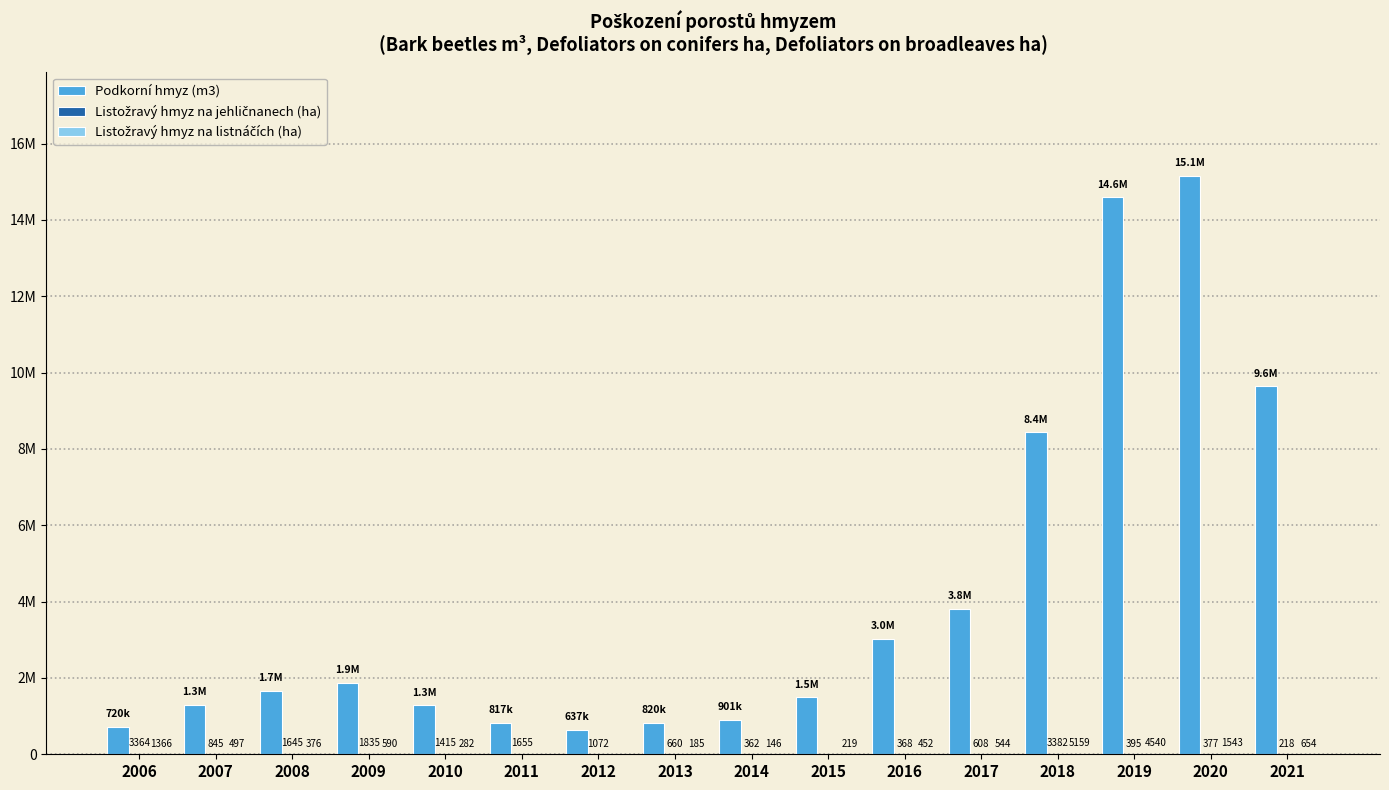

Does the chart contain stacked bars?

No